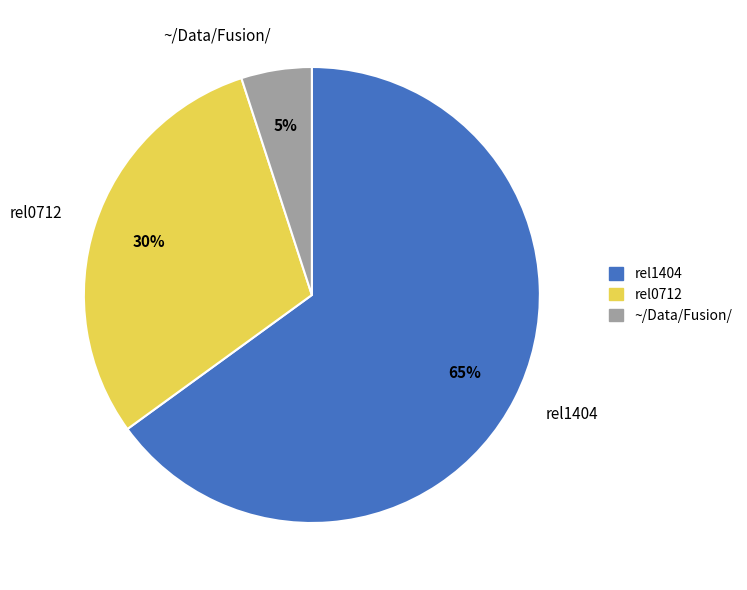

To the nearest percent, what is the difference between the largest and smallest slice percentages?

60%